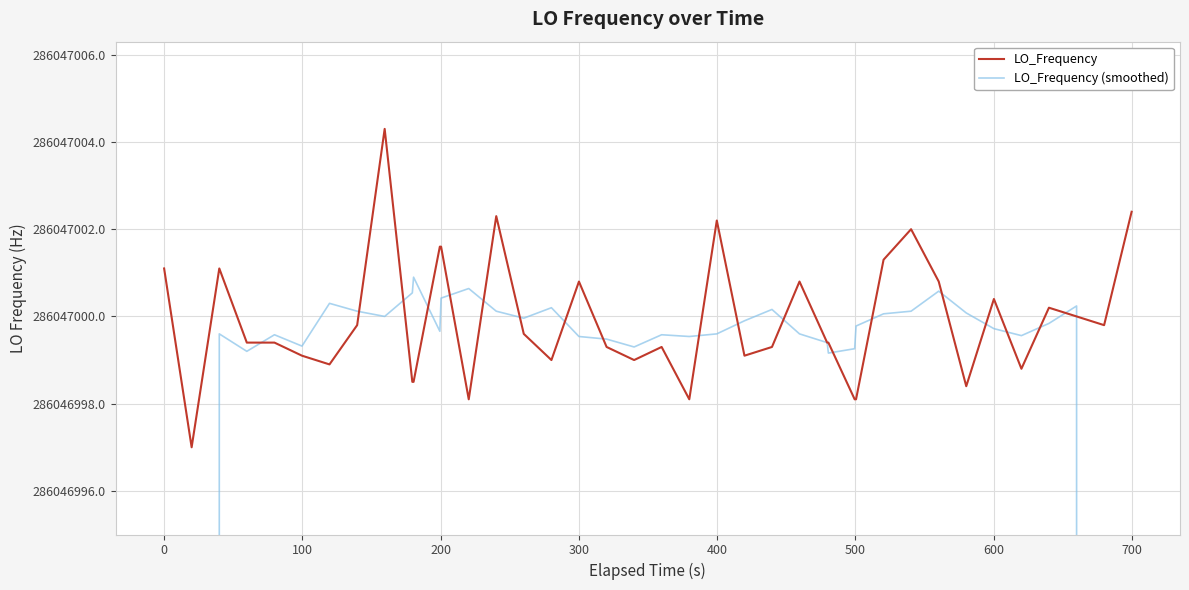

Does the chart display data point markers on the line(s)?

No